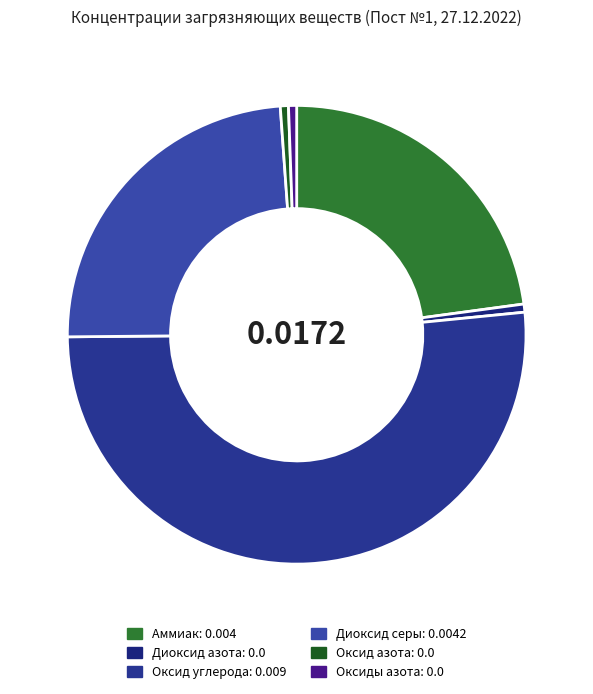

Does Оксид углерода represent more than half of the total?

Yes